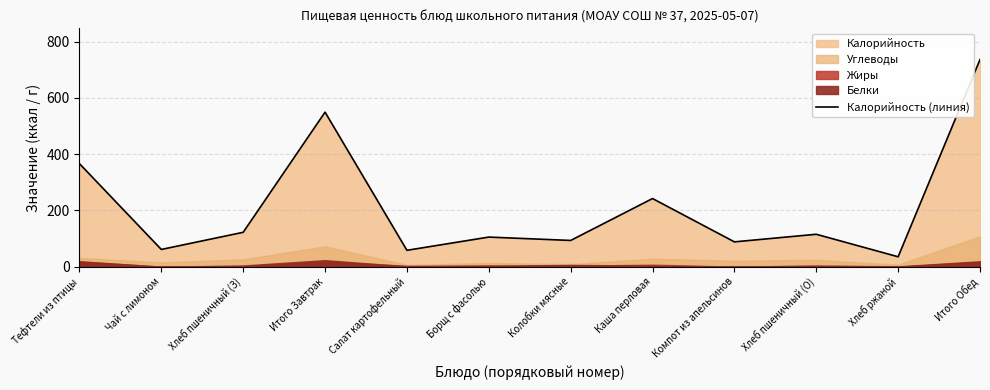

Is it true that the value at Борщ с фасолью is 105?

True